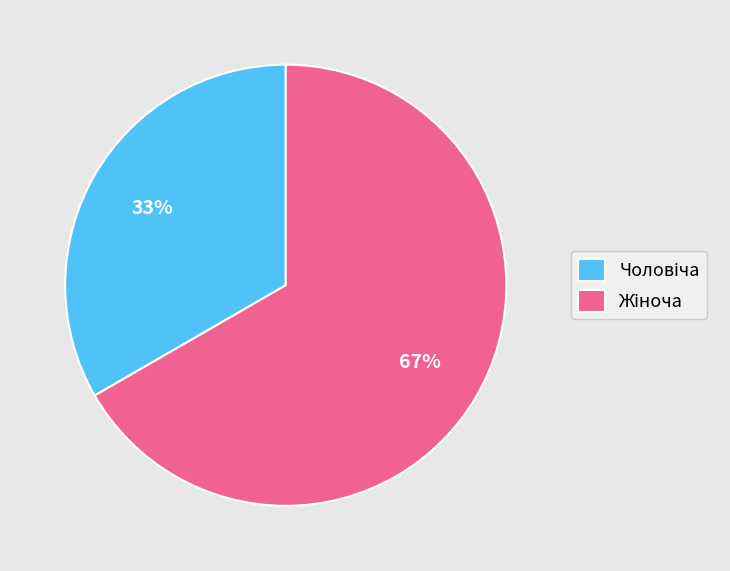

How many slices are in this pie chart?

2